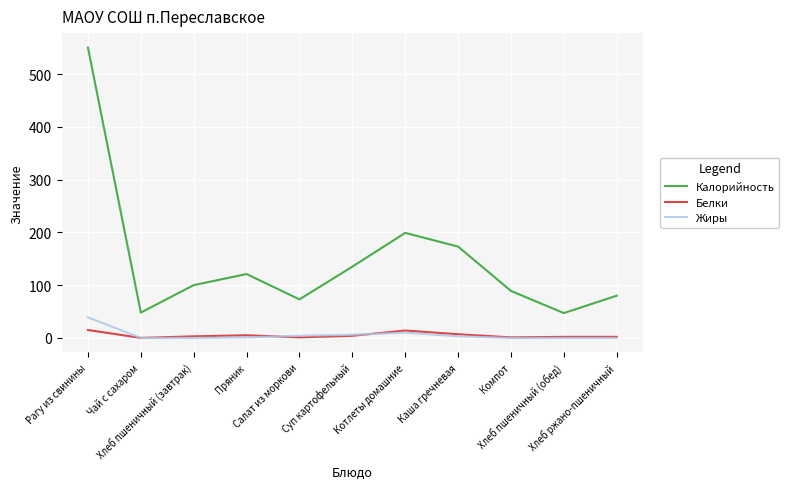

What is the difference between the maximum and minimum values in the Калорийность series?

503